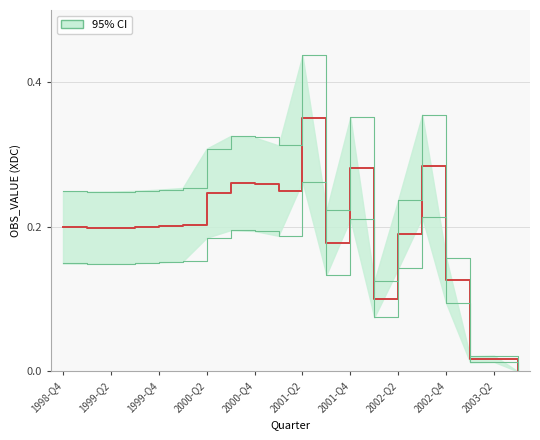

What is the sum of the values at 15 and 1998-Q4?

0.5